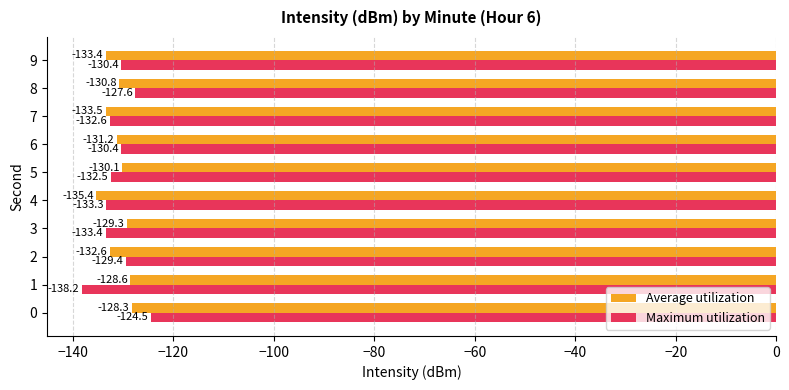

What is the spread (max minus min) of values at 7?

0.9